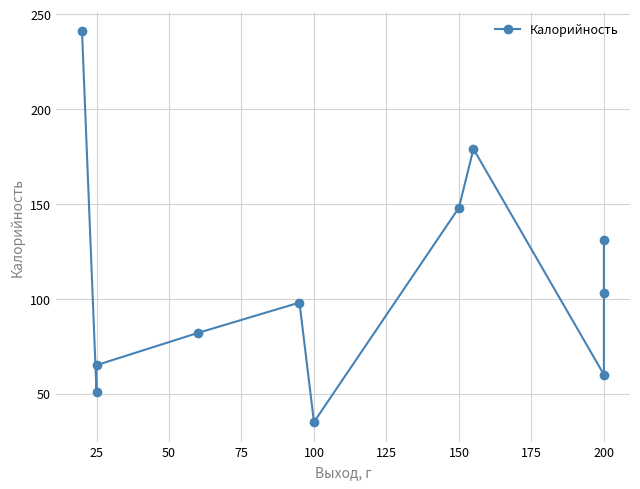

What is the average value?

108